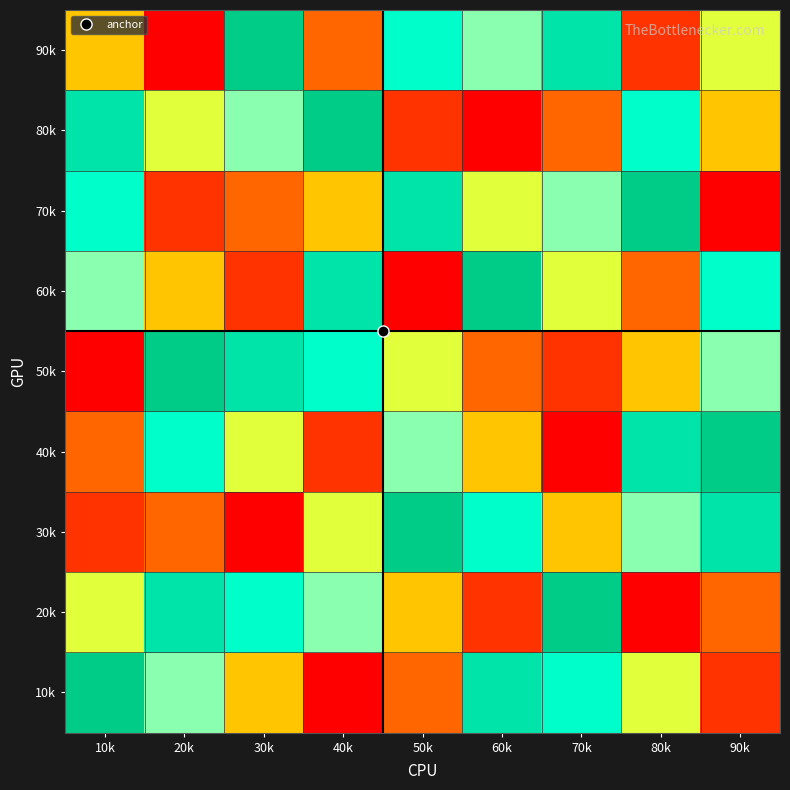

What is the greatest value displayed?

9